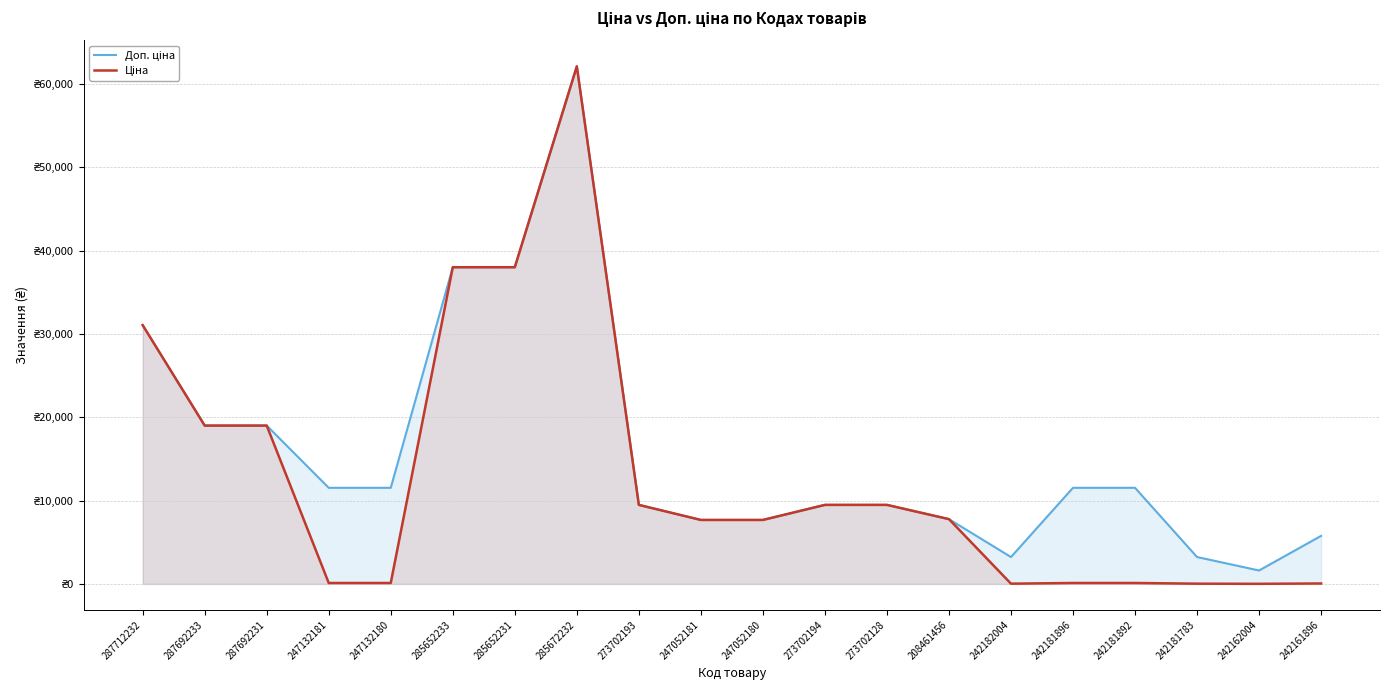

What is the difference between the highest and lowest values at 242181892?

11421.6